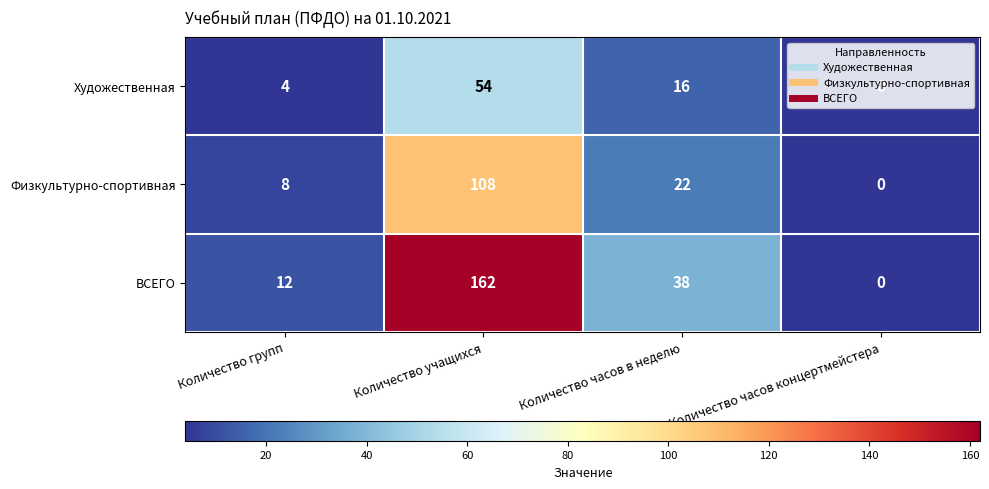

At which category is the sum across all series the highest?

Количество учащихся